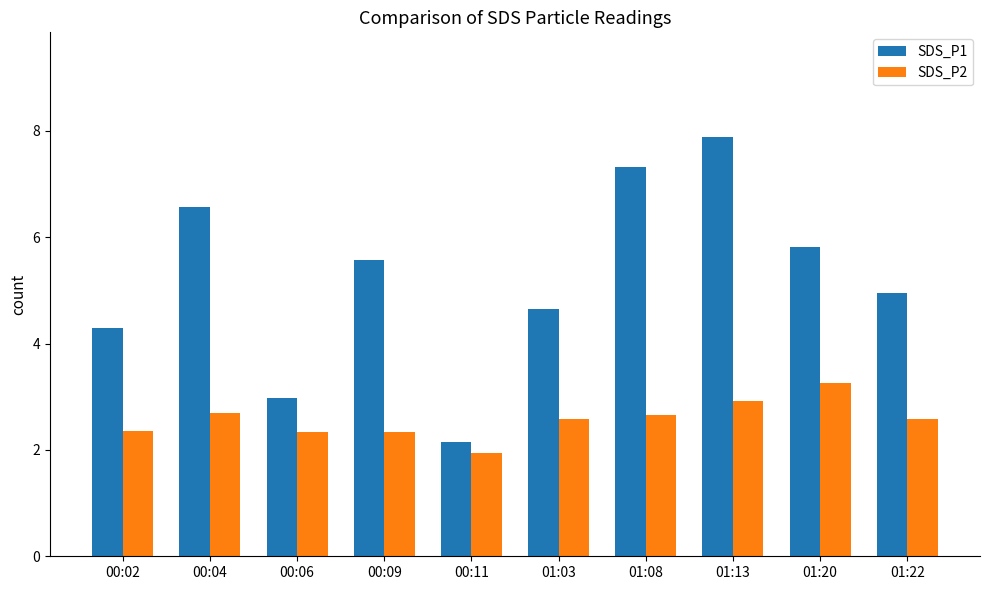

List the series in order of their peak value, highest first.

SDS_P1, SDS_P2